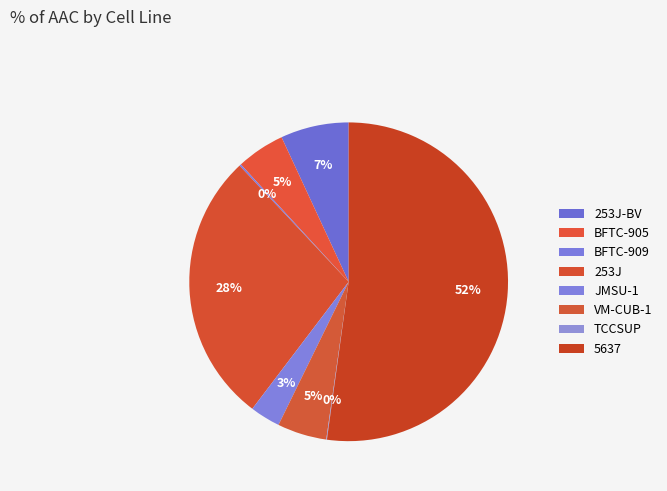

To the nearest percent, what is the difference between the largest and smallest slice percentages?

52%